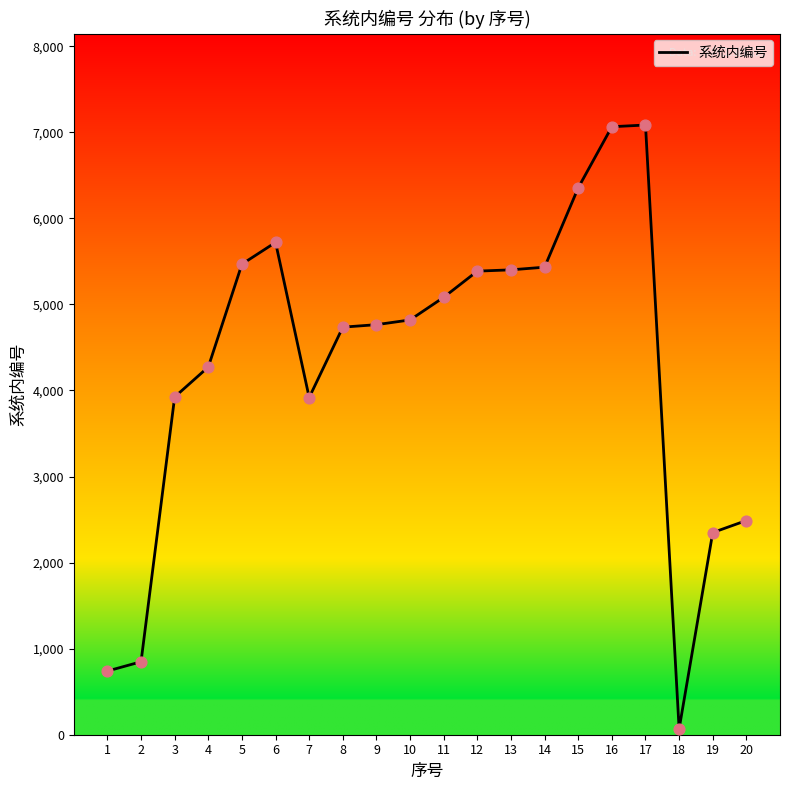

What is the ratio of the value at 15 to the value at 3?

1.6